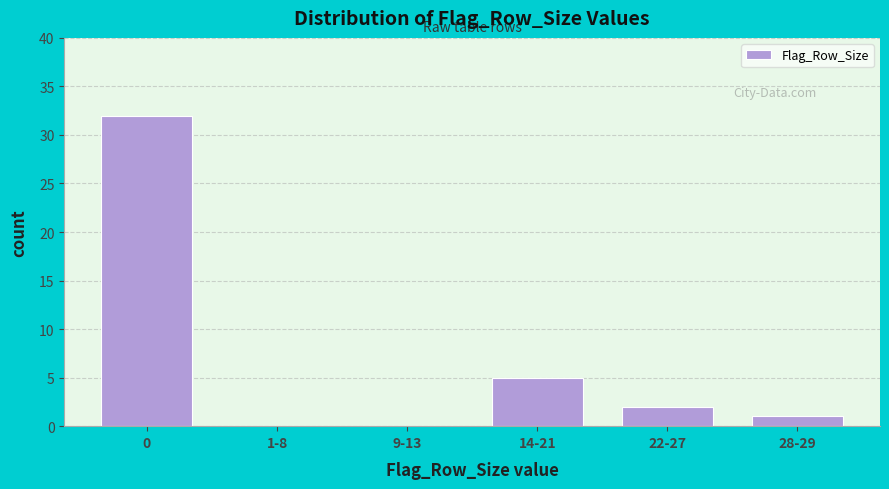

Reading left to right, list all the values displayed in this chart.

0=32	1-8=0	9-13=0	14-21=5	22-27=2	28-29=1